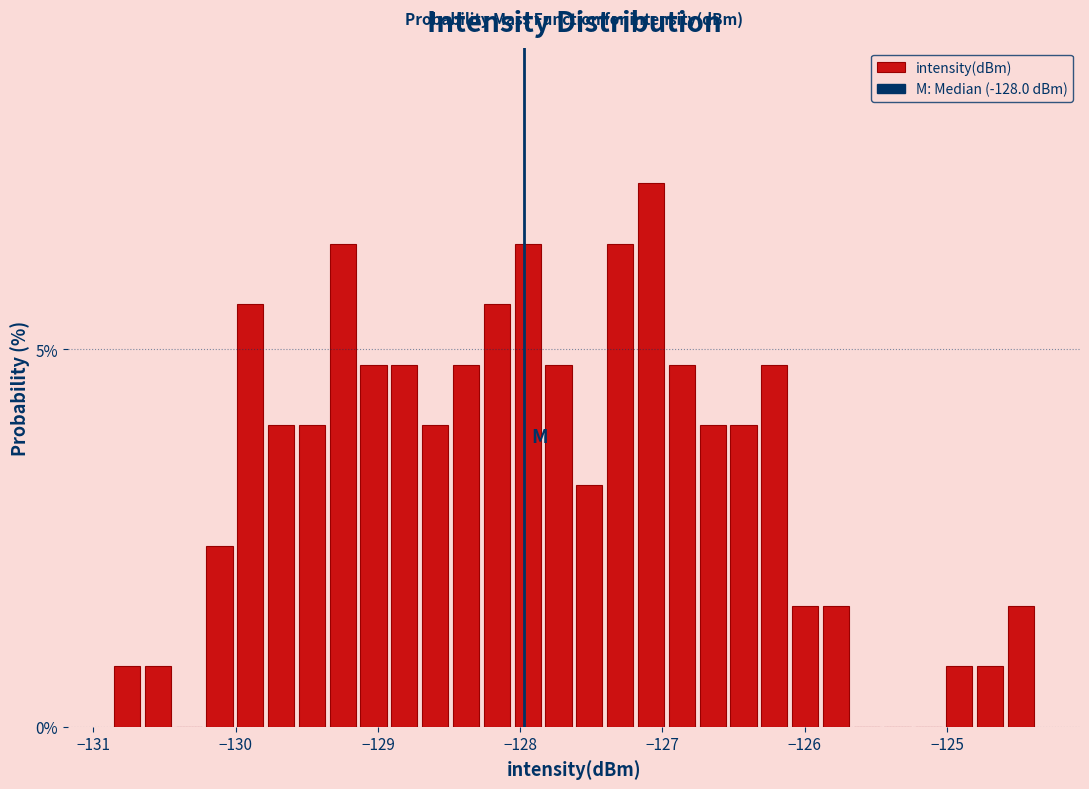

Around what value on the x-axis is the tallest bar? Give the approximate position of its centre, as read against the axis.

-127.1